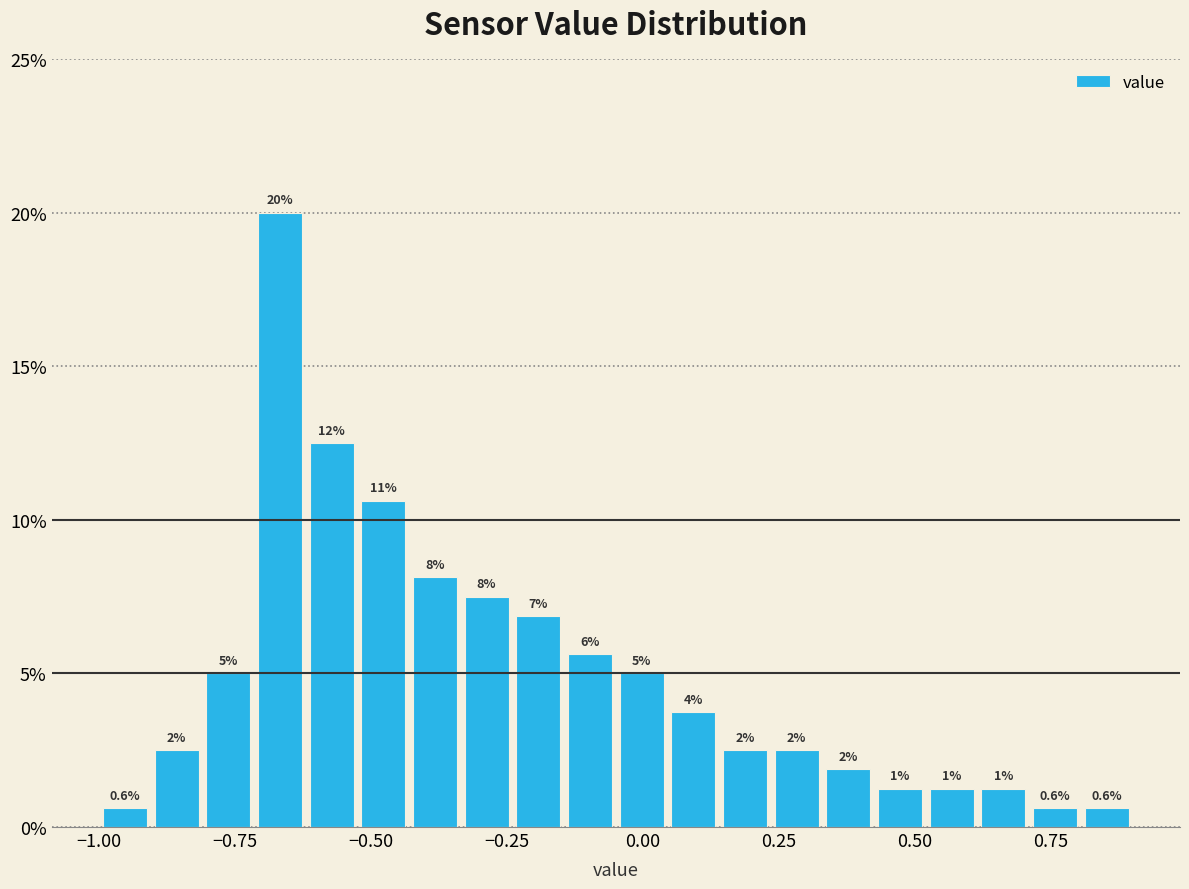

Around what value on the x-axis is the tallest bar? Give the approximate position of its centre, as read against the axis.

-0.65